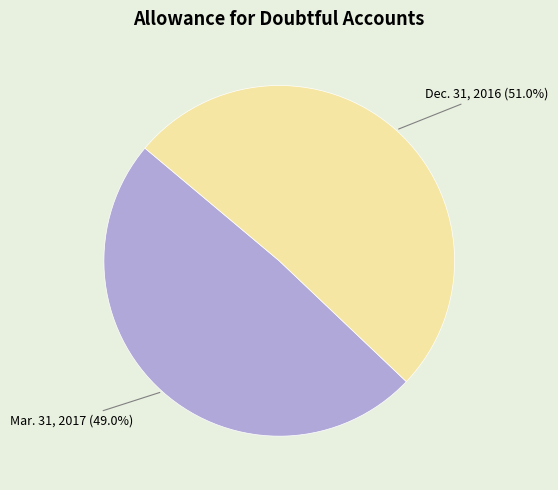

To the nearest percent, what portion does Mar. 31, 2017 represent?

49%